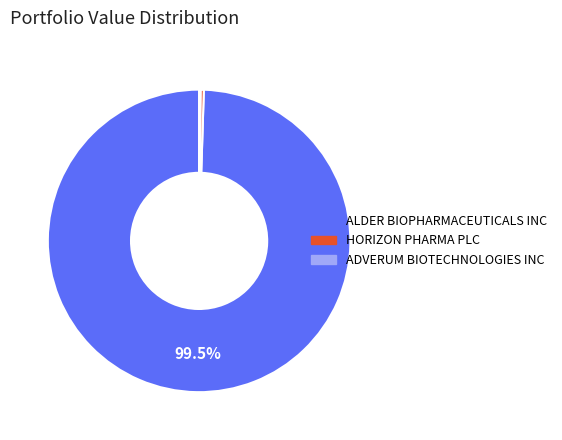

Does ALDER BIOPHARMACEUTICALS INC account for over 50% of the chart?

Yes